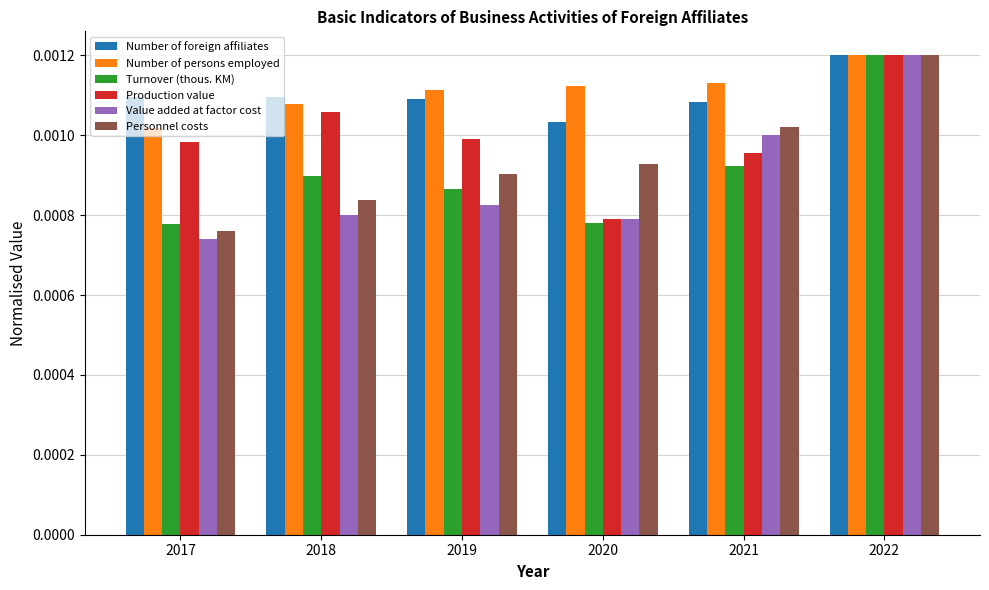

How many groups of bars are there?

6